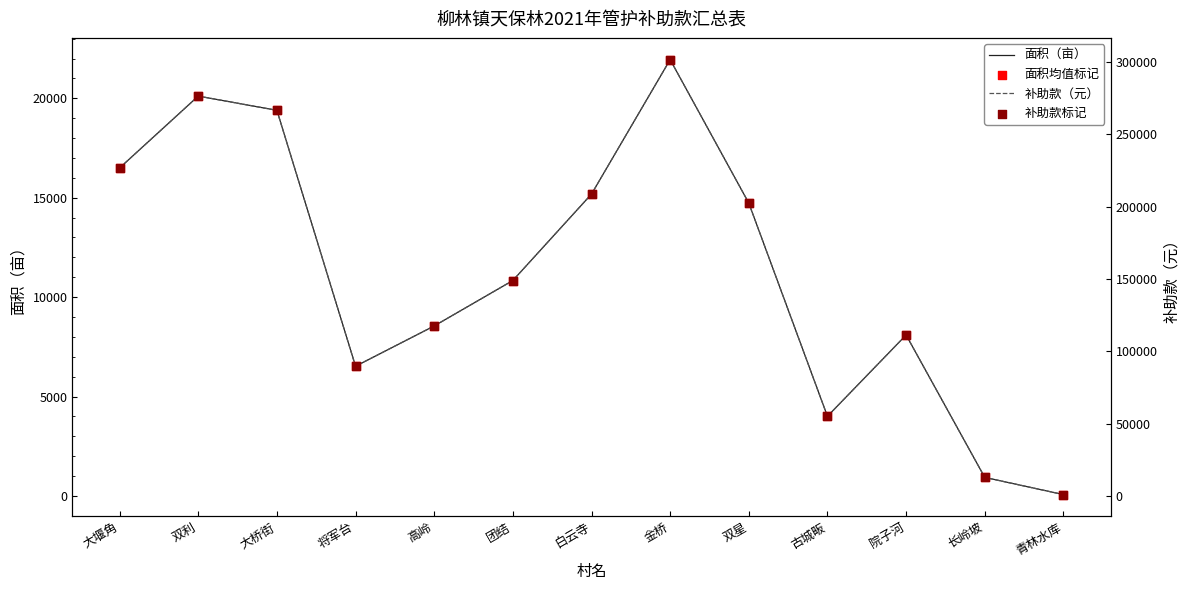

What is the total value across all series at 古城畈?

118197.7